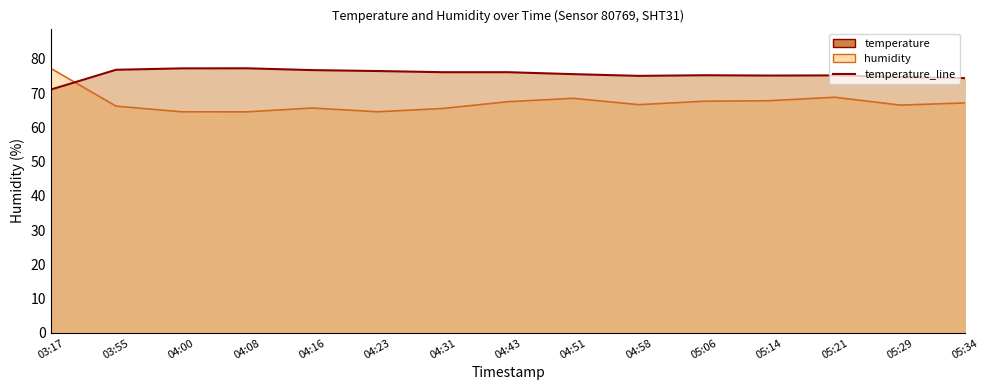

What is the sum of all values?

1132.5